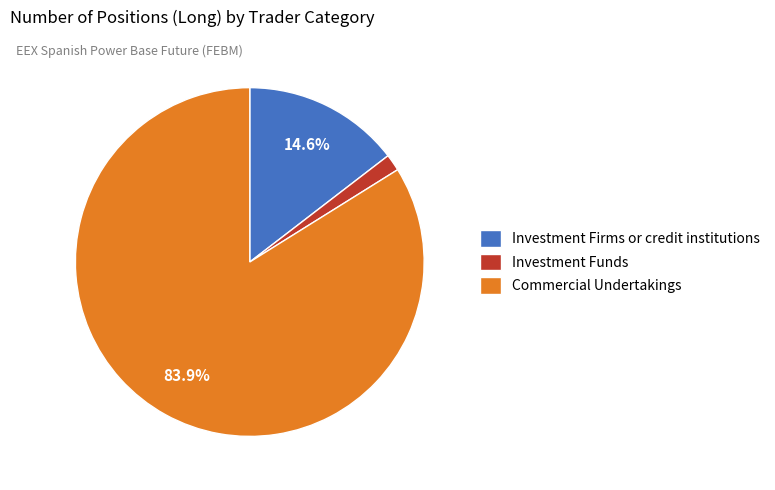

To the nearest percent, what portion does Investment Funds represent?

2%